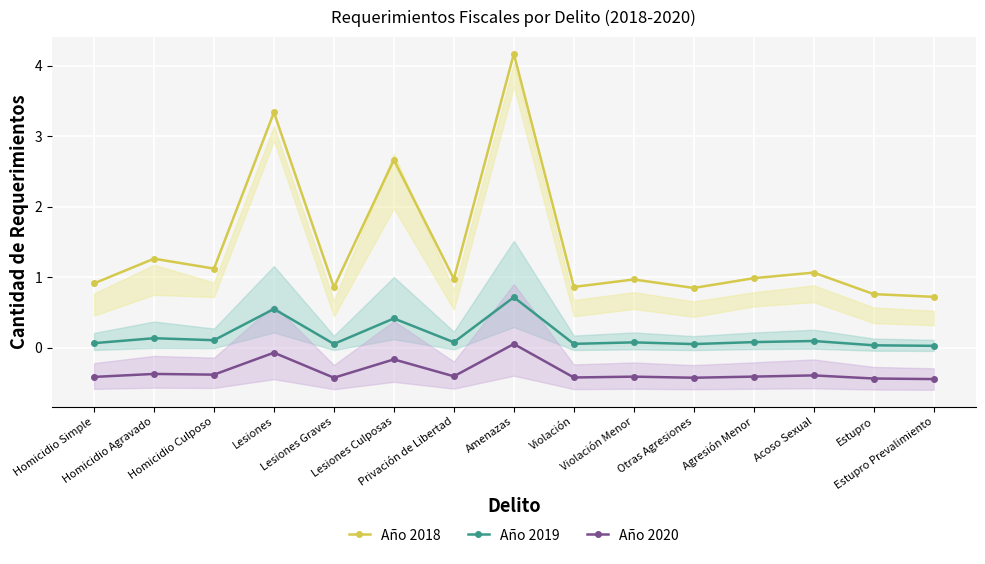

What is the spread (max minus min) of values at Homicidio Simple?

1.3